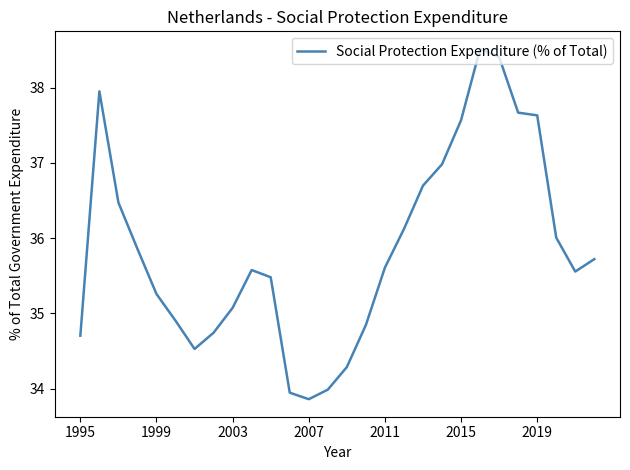

What is the smallest value displayed?

33.9